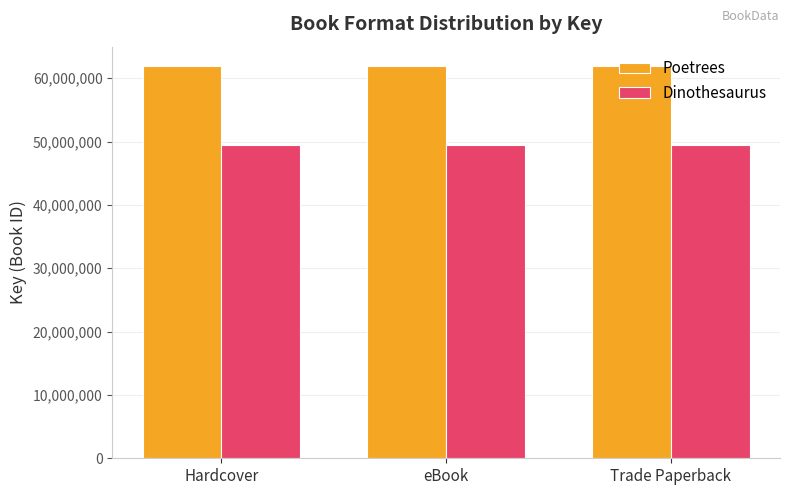

List the series in order of their peak value, highest first.

Poetrees, Dinothesaurus